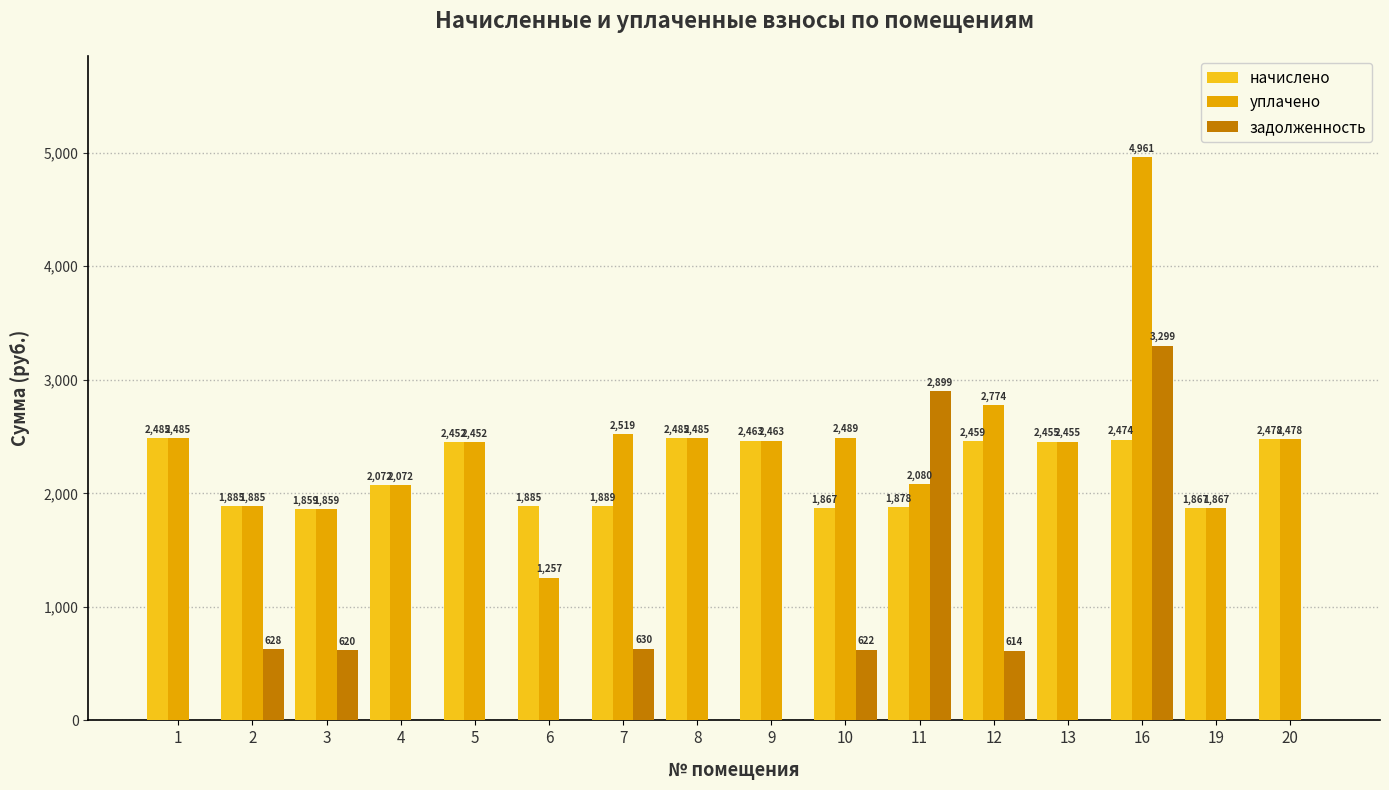

At which label does уплачено reach its peak?

16